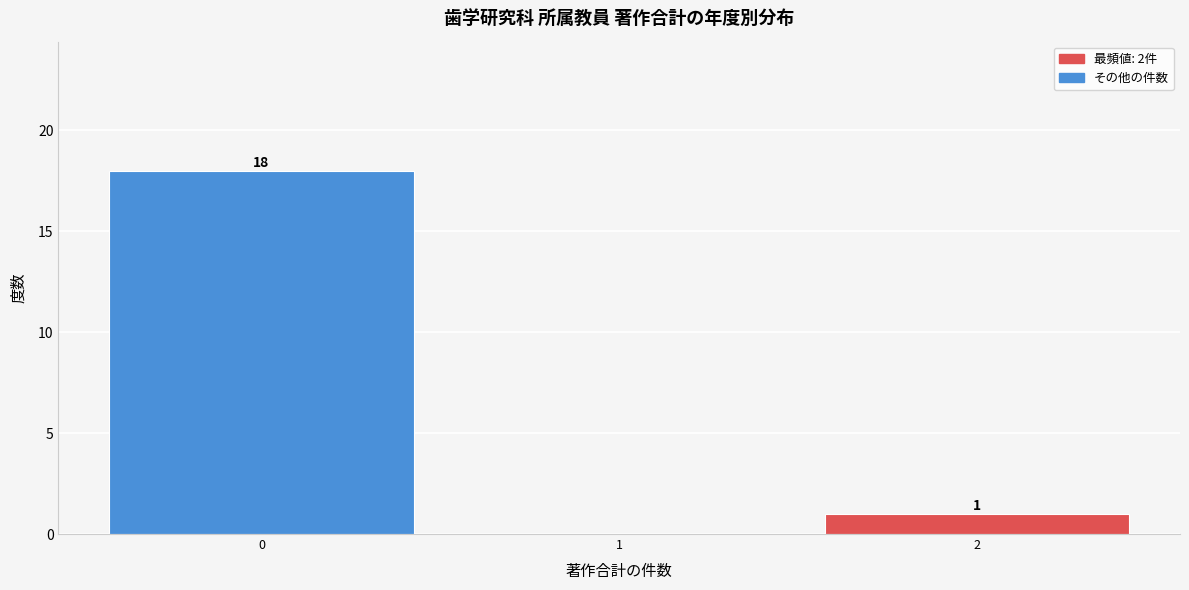

Over which range of the x-axis is the bar tallest?

-0.5 to 0.5